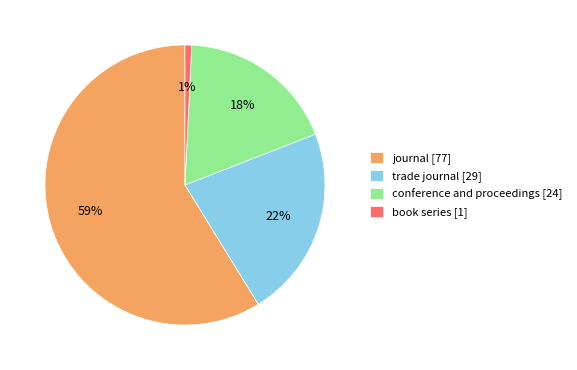

Count the number of slices in the pie.

4